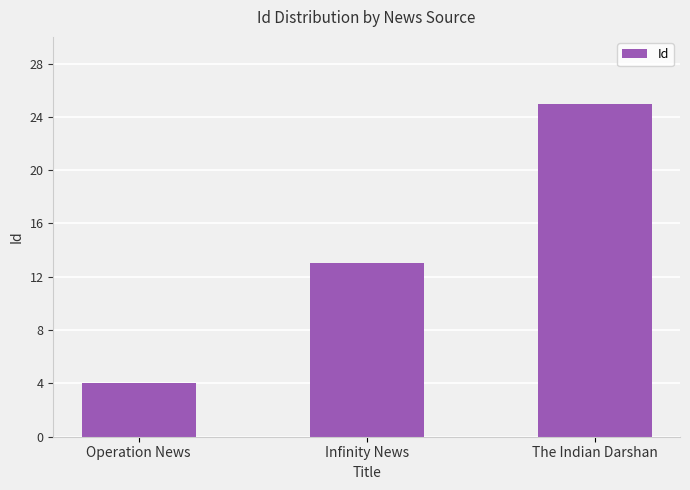

Which label corresponds to the smallest value in the chart?

Operation News